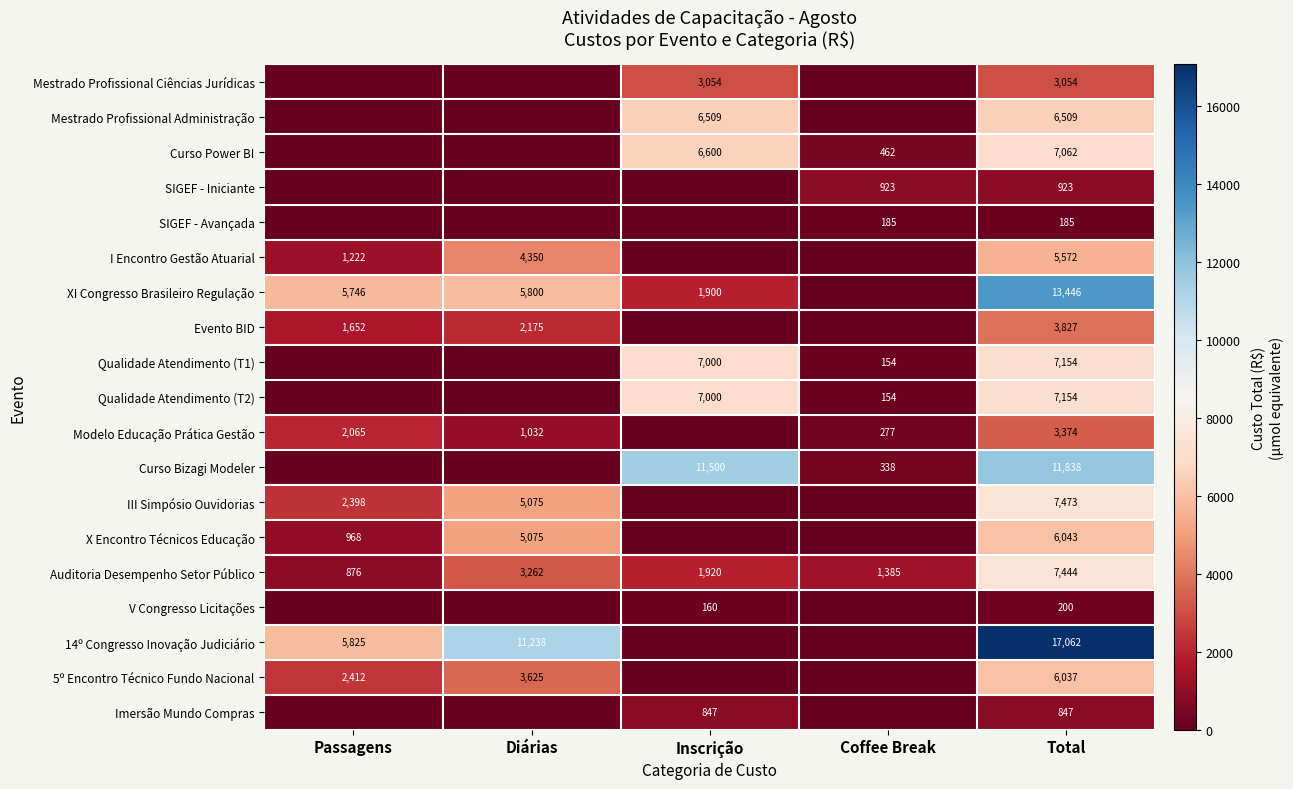

The value of 14º Congresso Inovação Judiciário at Diárias is 11238. True or false?

True